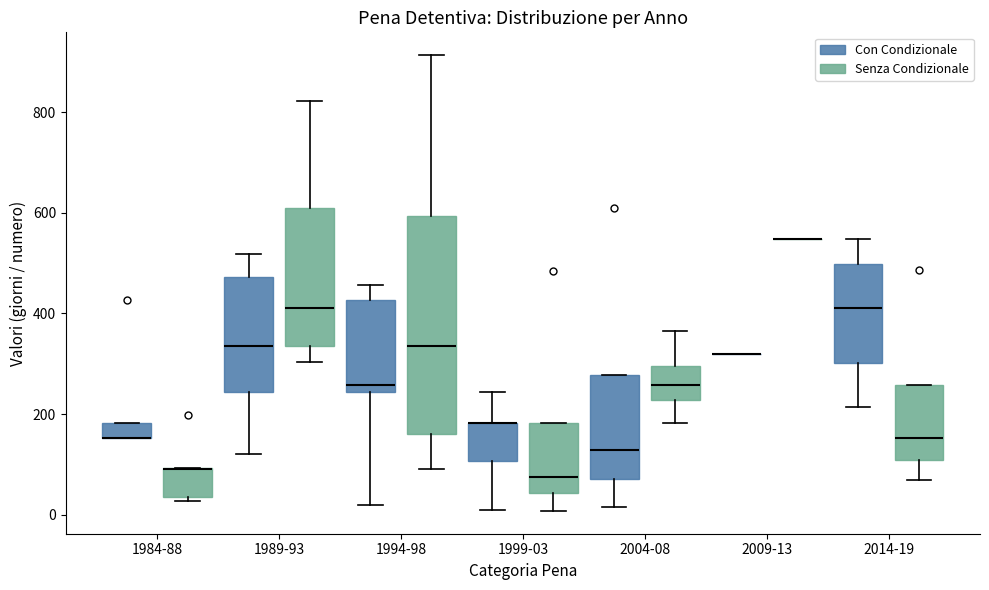

Reading left to right, read every box against the y-axis: the position of its median line, the range the box covers, and the ends of its whiskers. The values are not printed on the chart, so give them approximately, as read against the axis.

1984-88 (Con Condizionale): median 160 (drawn on the box's lower edge), box 160 to 180, whiskers 160 to 180
1984-88 (Senza Condizionale): median 100 (drawn on the box's upper edge), box 40 to 100, whiskers 20 to 100
1989-93 (Con Condizionale): median 340, box 240 to 480, whiskers 120 to 520
1989-93 (Senza Condizionale): median 420, box 340 to 600, whiskers 300 to 820
1994-98 (Con Condizionale): median 260, box 240 to 420, whiskers 20 to 460
1994-98 (Senza Condizionale): median 340, box 160 to 600, whiskers 100 to 920
1999-03 (Con Condizionale): median 180 (drawn on the box's upper edge), box 100 to 180, whiskers 20 to 240
1999-03 (Senza Condizionale): median 80, box 40 to 180, whiskers 0 to 180
2004-08 (Con Condizionale): median 120, box 80 to 280, whiskers 20 to 280
2004-08 (Senza Condizionale): median 260, box 220 to 300, whiskers 180 to 360
2009-13 (Con Condizionale): box collapsed to a line at 320, whiskers 320 to 320
2009-13 (Senza Condizionale): box collapsed to a line at 540, whiskers 540 to 540
2014-19 (Con Condizionale): median 420, box 300 to 500, whiskers 220 to 540
2014-19 (Senza Condizionale): median 160, box 100 to 260, whiskers 80 to 260